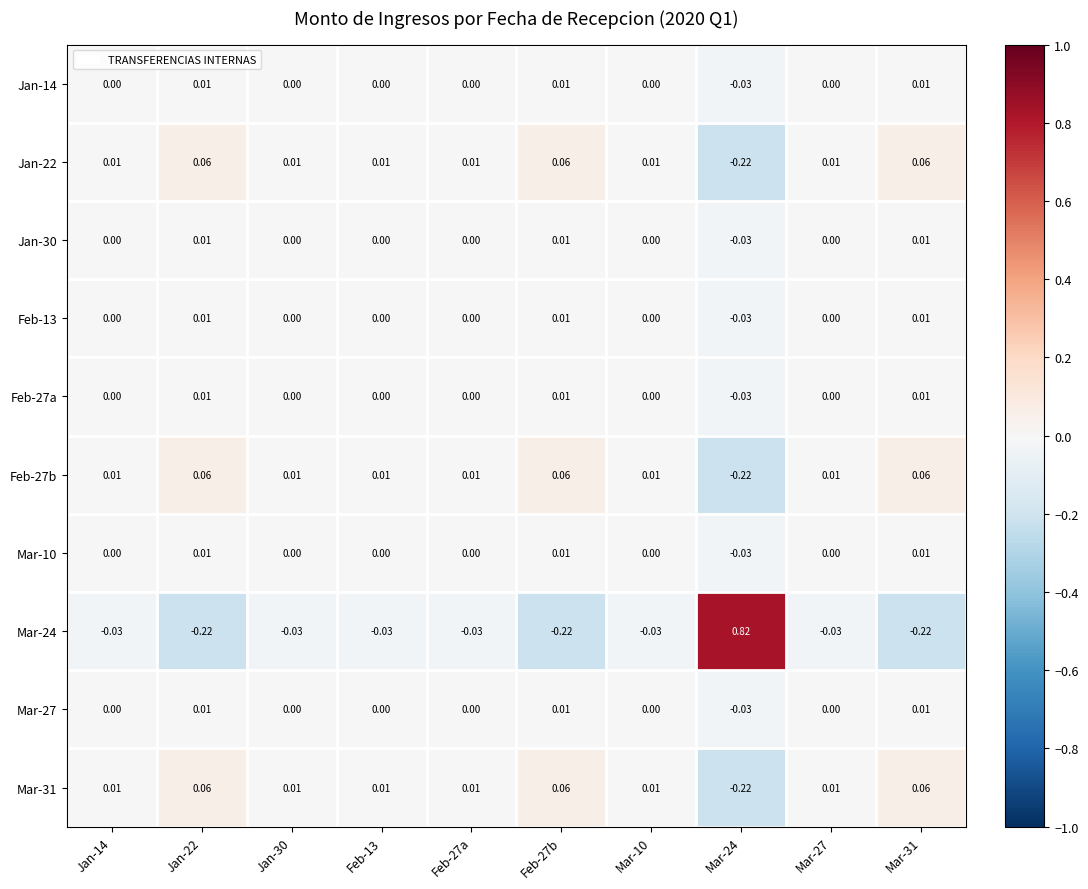

Is the value of Mar-31 at Jan-22 greater than the value of Feb-13 at Mar-24?

Yes